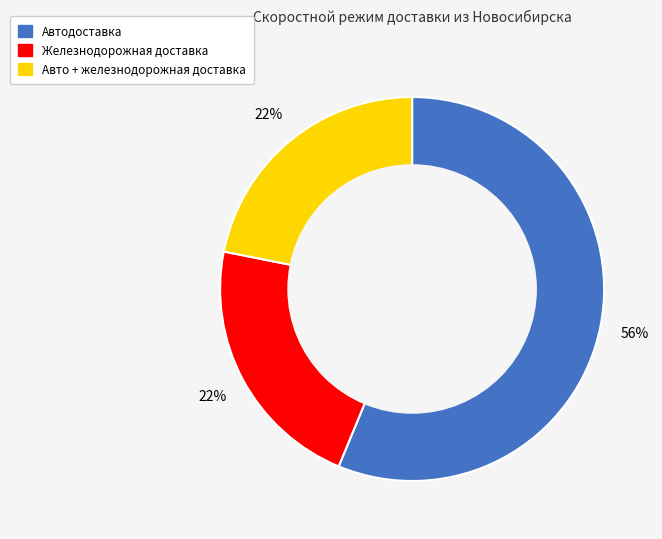

Is there any slice that represents more than half of the pie?

Yes